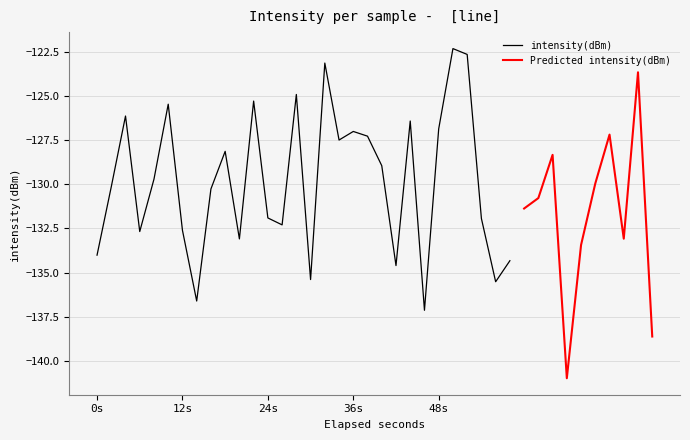

At which category is the sum across all series the highest?

25